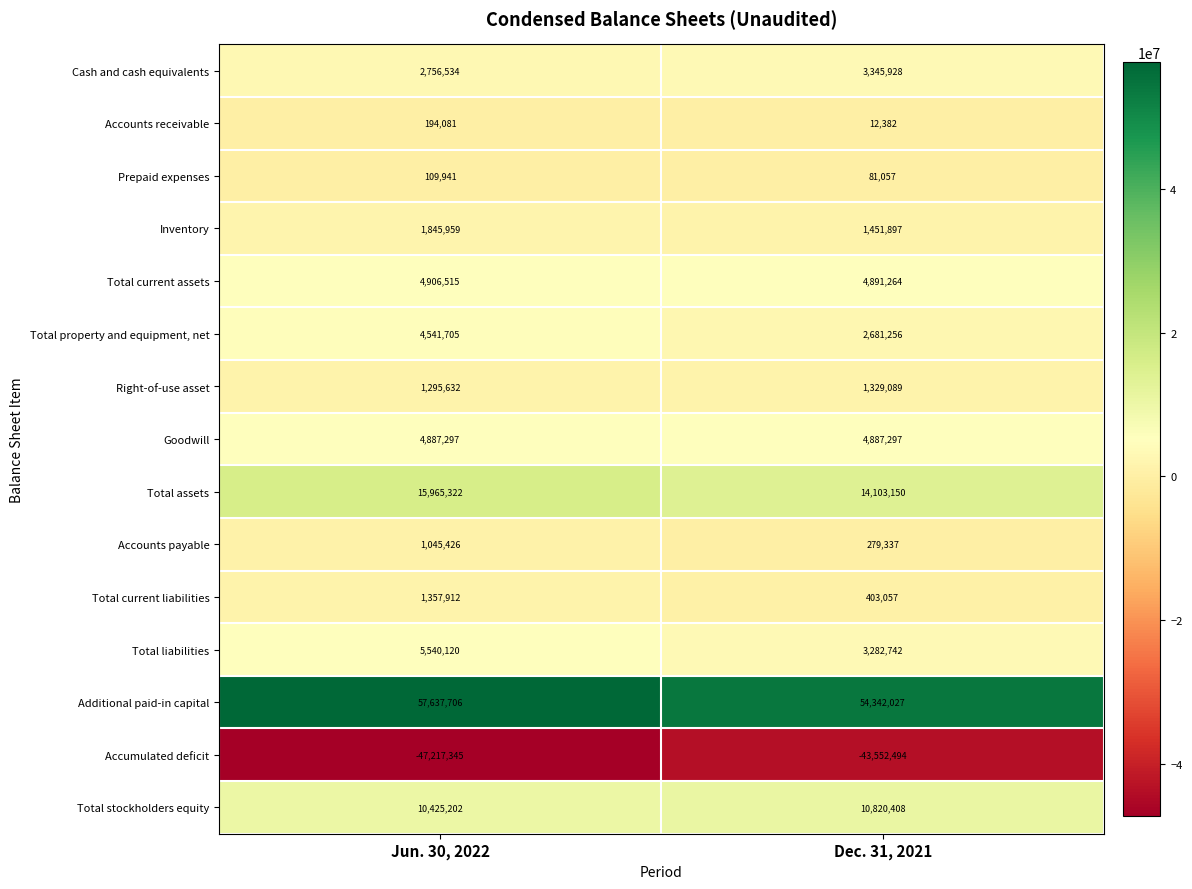

How many categories are shown in the chart?

2